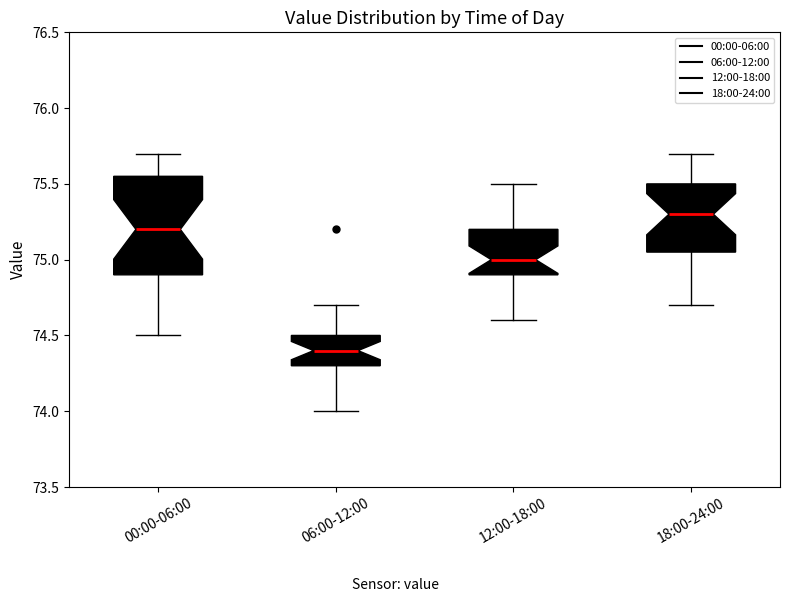

Which box's median line is the highest?

18:00-24:00